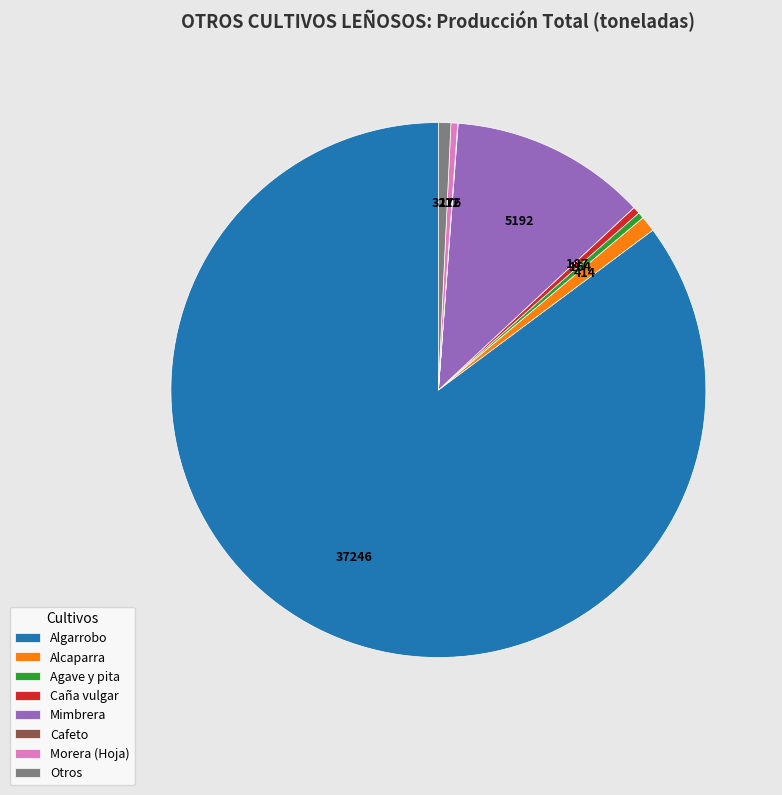

Do Algarrobo and Alcaparra together represent more than half of the pie?

Yes